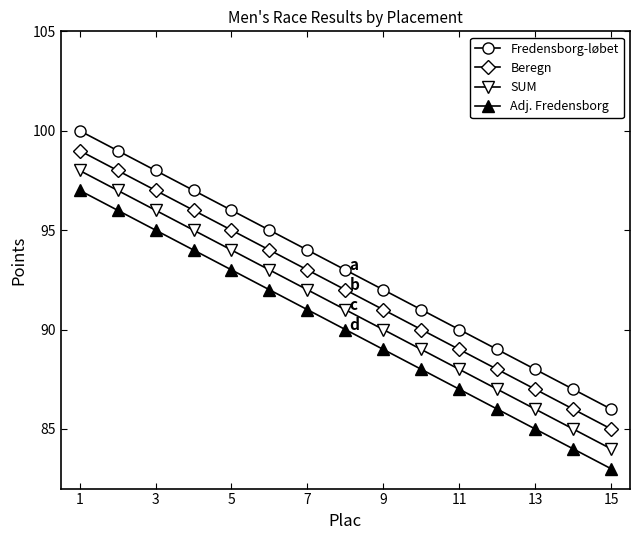

What is the sum of all Fredensborg-løbet values?

1395